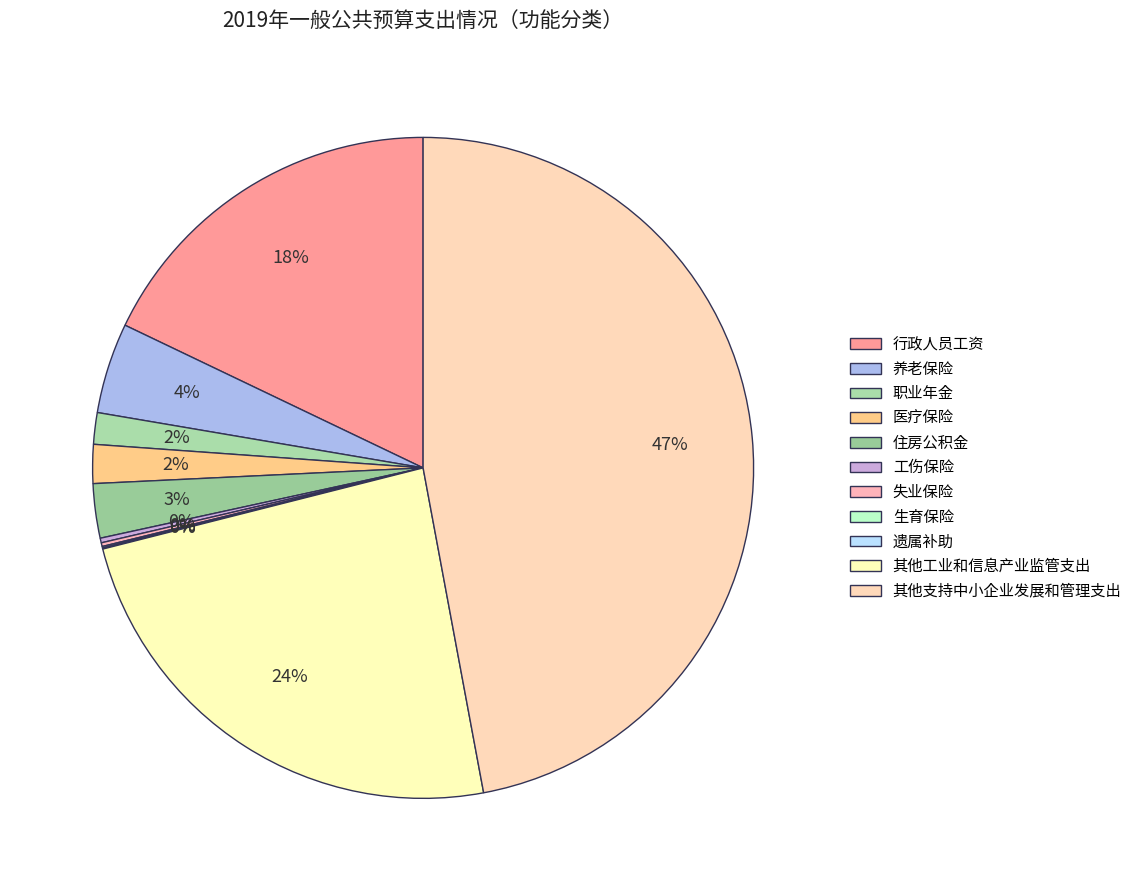

What is the ratio of the value at 其他支持中小企业发展和管理支出 to the value at 其他工业和信息产业监管支出?

2.0